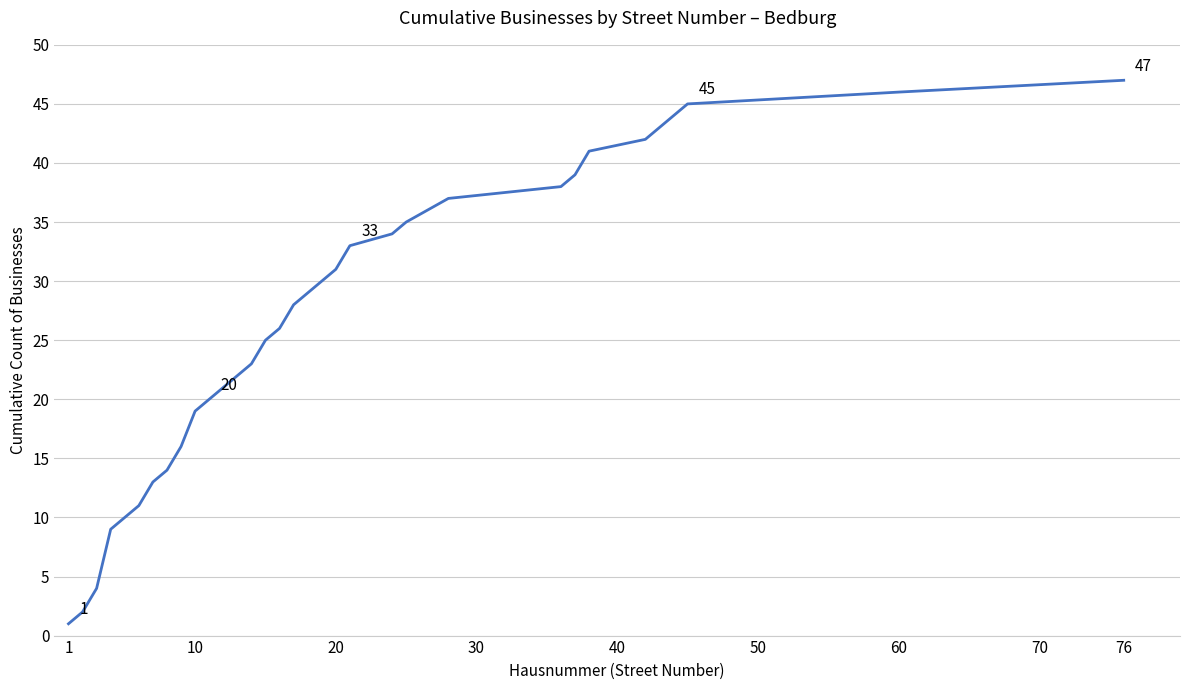

What is the maximum value shown in the chart?

47